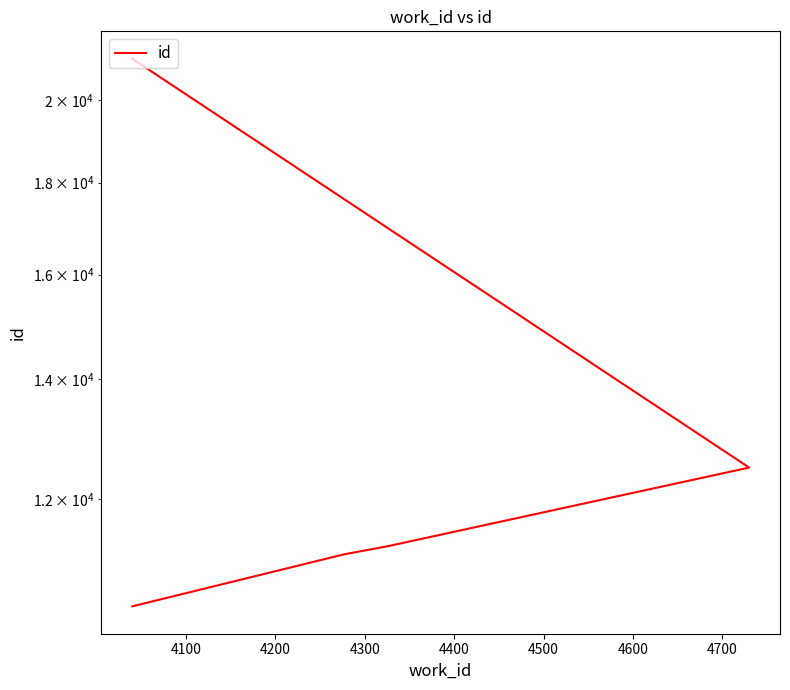

Does the chart display data point markers on the line(s)?

No